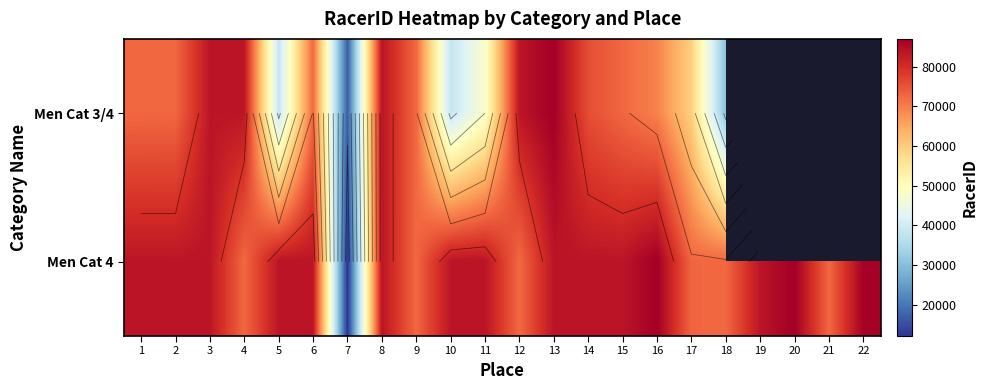

Reading right to left, what are all the values shown in this chart?

22=87017	21=72680	20=87016	19=83559	18=72641	17=72694	16=87015	15=83547	14=83554	13=83596	12=72507	11=83593	10=83570	9=72661	8=83594	7=12110	6=83551	5=83590	4=72543	3=83544	2=83546	1=83589